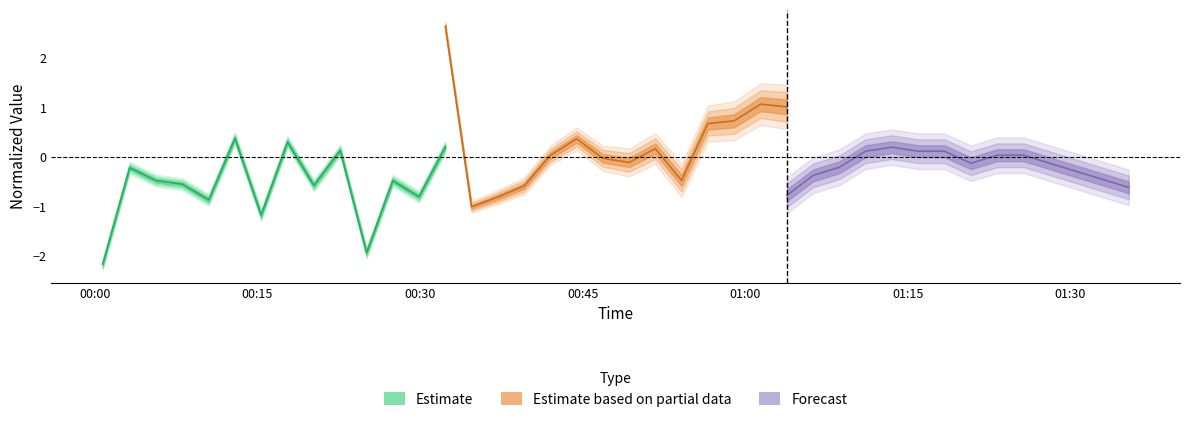

Reading left to right, transcribe all the data shown in this chart.

Estimate: -2.2	-0.2	-0.5	-0.6	-0.9	0.4	-1.2	0.3	-0.6	0.1	-1.9	-0.5	-0.8	0.2
Estimate based on partial data: 2.6	-1.0	-0.8	-0.6	0.0	0.4	-0.0	-0.1	0.2	-0.5	0.7	0.7	1.1	1.0
Forecast: -0.8	-0.4	-0.2	0.1	0.2	0.1	0.1	-0.1	0.0	0.0	-0.1	-0.3	-0.5	-0.6